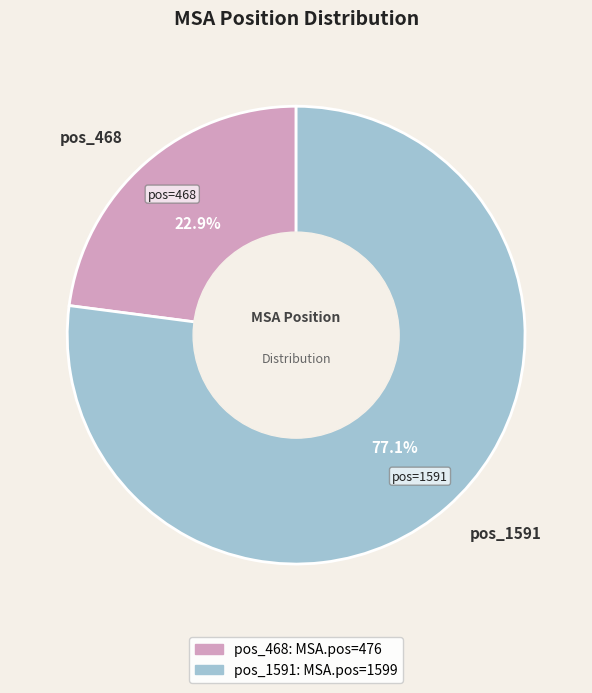

What is the ratio of the value at pos_468 to the value at pos_1591?

0.3